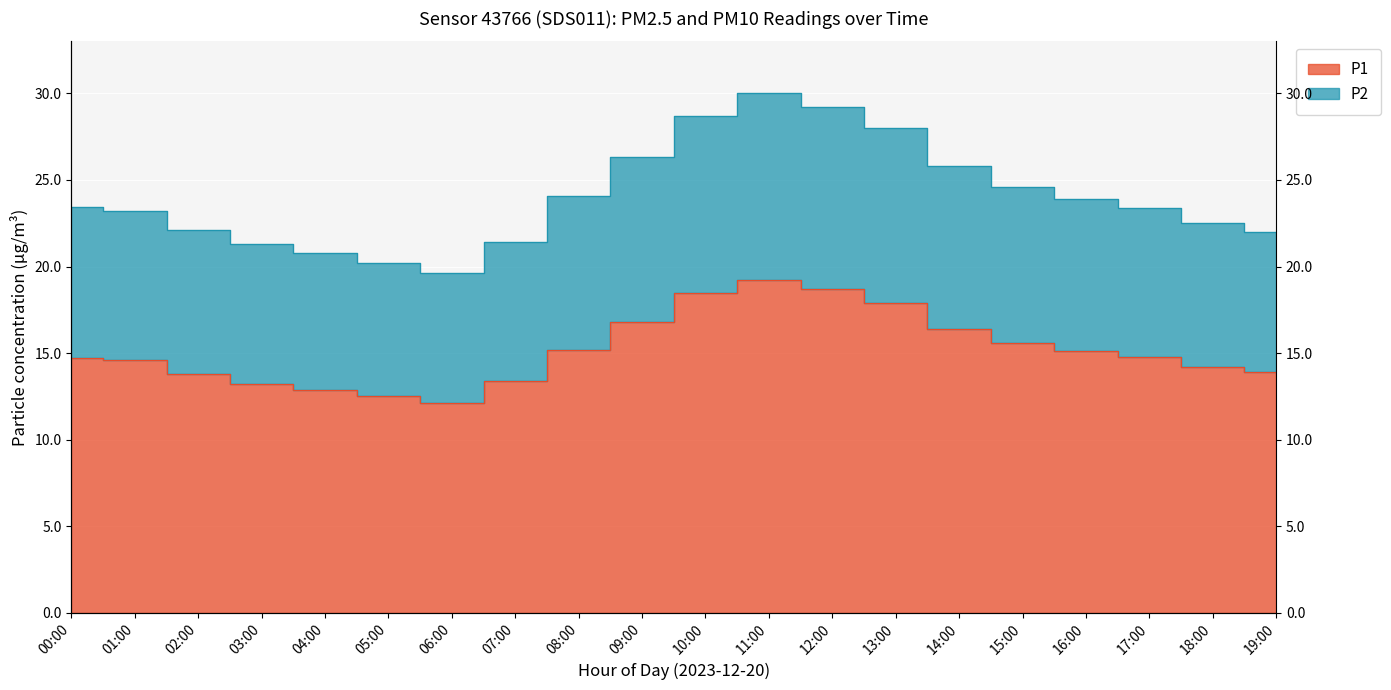

The value of P2 at 08:00 is 24.1. True or false?

True